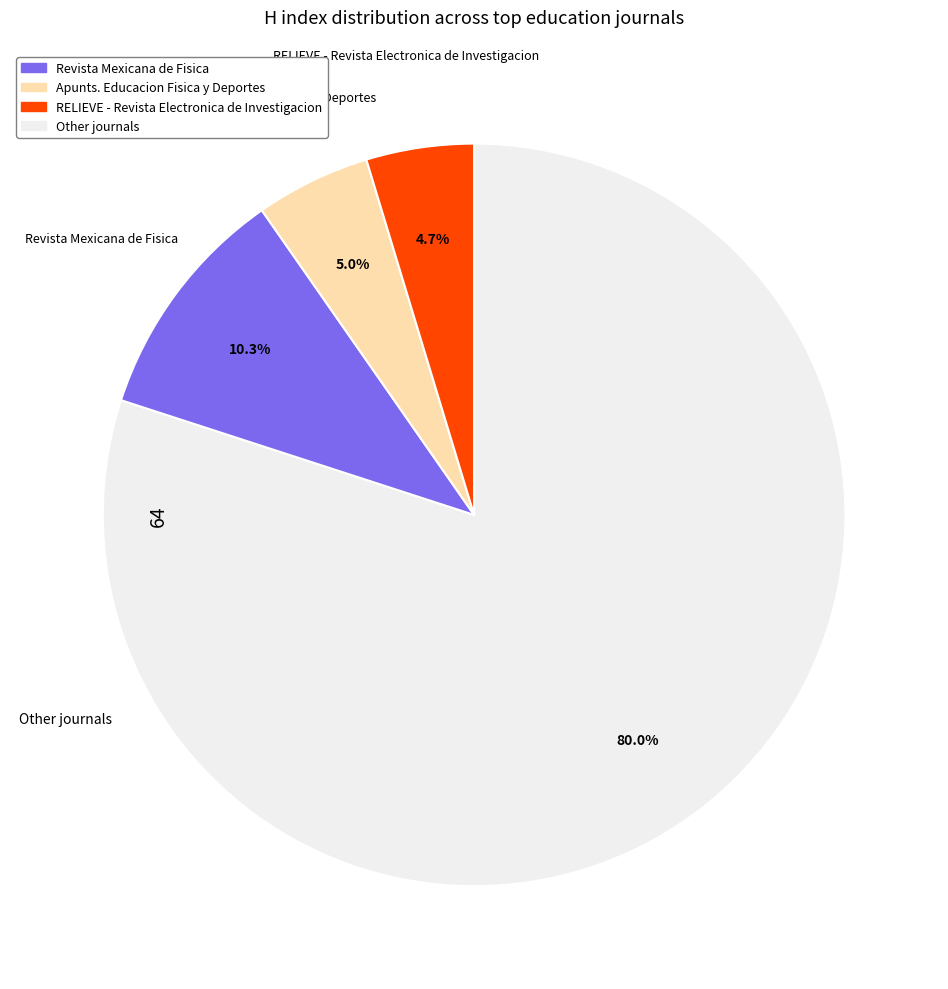

Is there a majority slice in this chart?

Yes